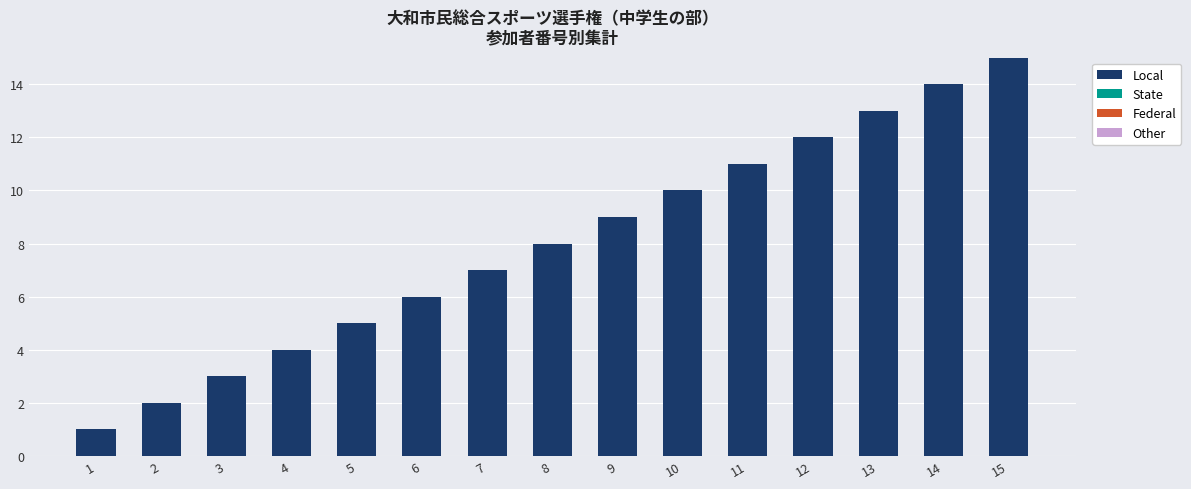

What is the maximum value shown in the chart?

15